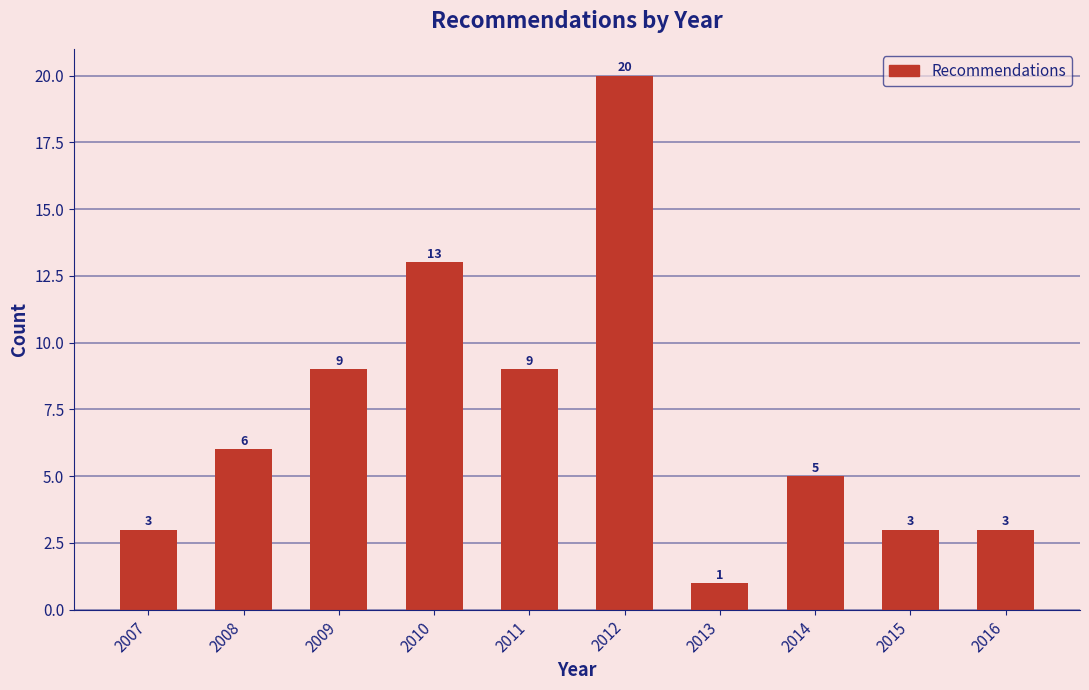

Reading left to right, extract all data points from this chart.

3	6	9	13	9	20	1	5	3	3